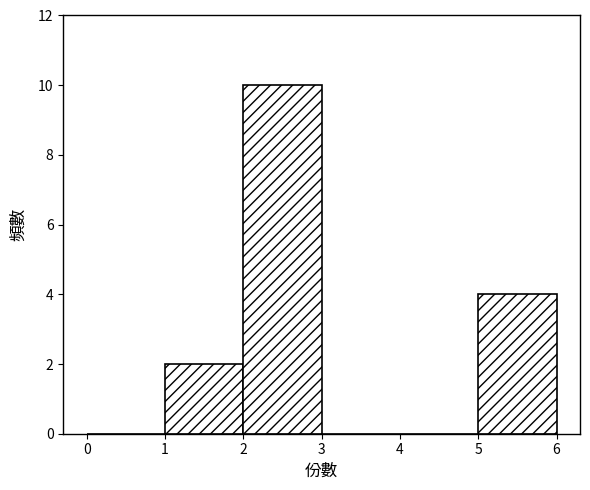

Over which range of the x-axis is the bar tallest?

2 to 3